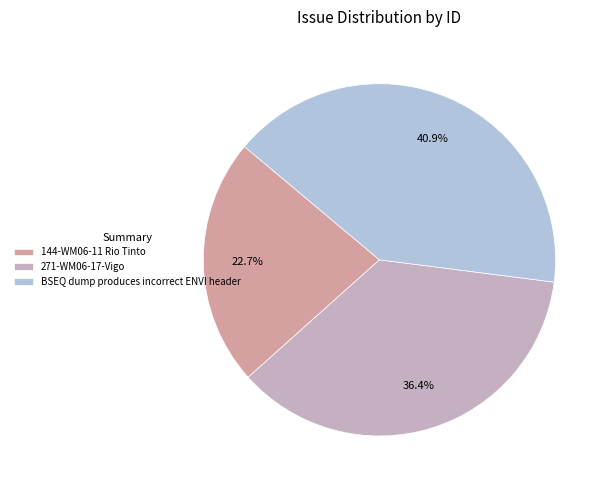

To the nearest percent, what is the average slice percentage?

33%